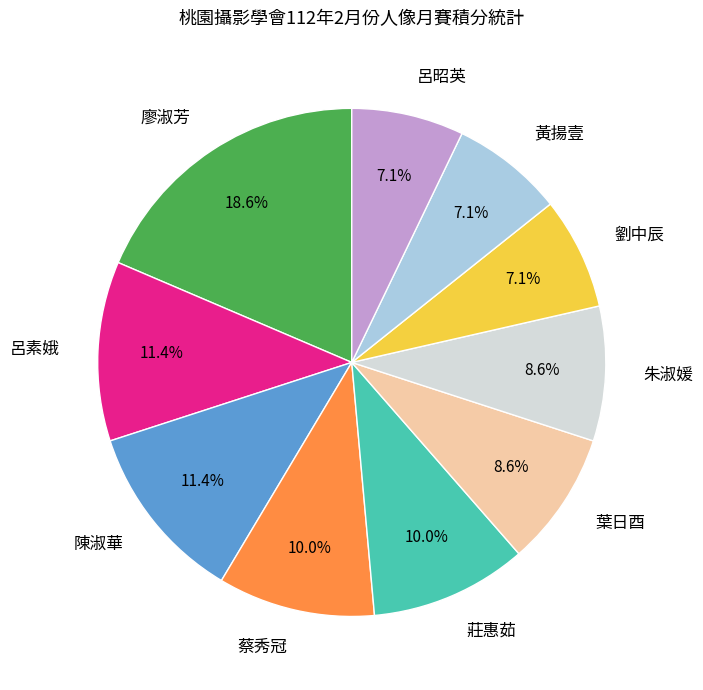

What percentage is the 朱淑媛 slice, to the nearest percent?

9%